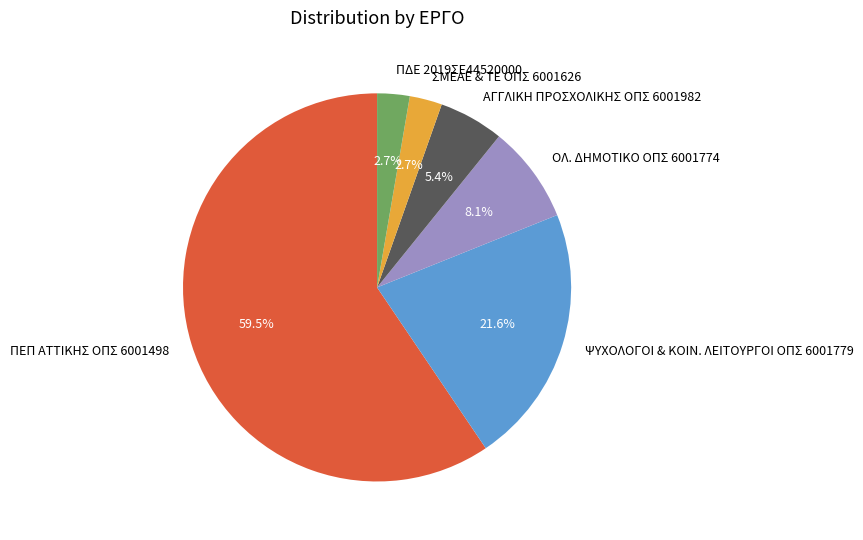

Which slice represents more than half of the pie?

ΠΕΠ ΑΤΤΙΚΗΣ ΟΠΣ 6001498